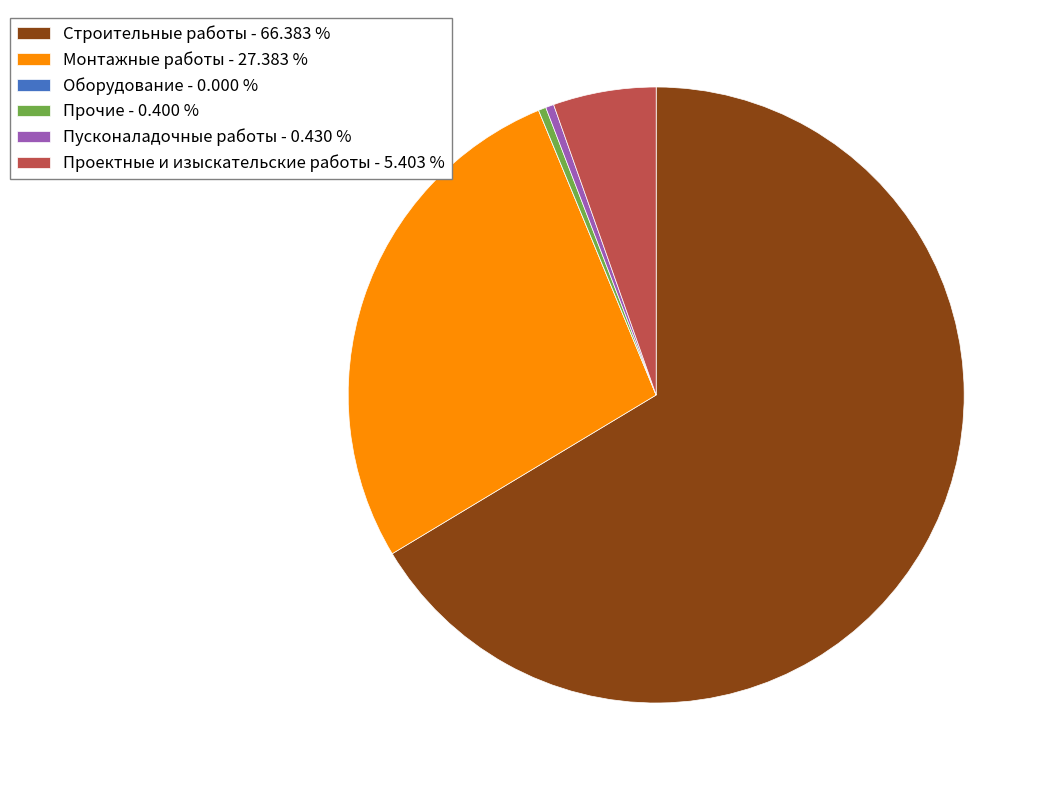

Does any single category account for the majority?

Yes